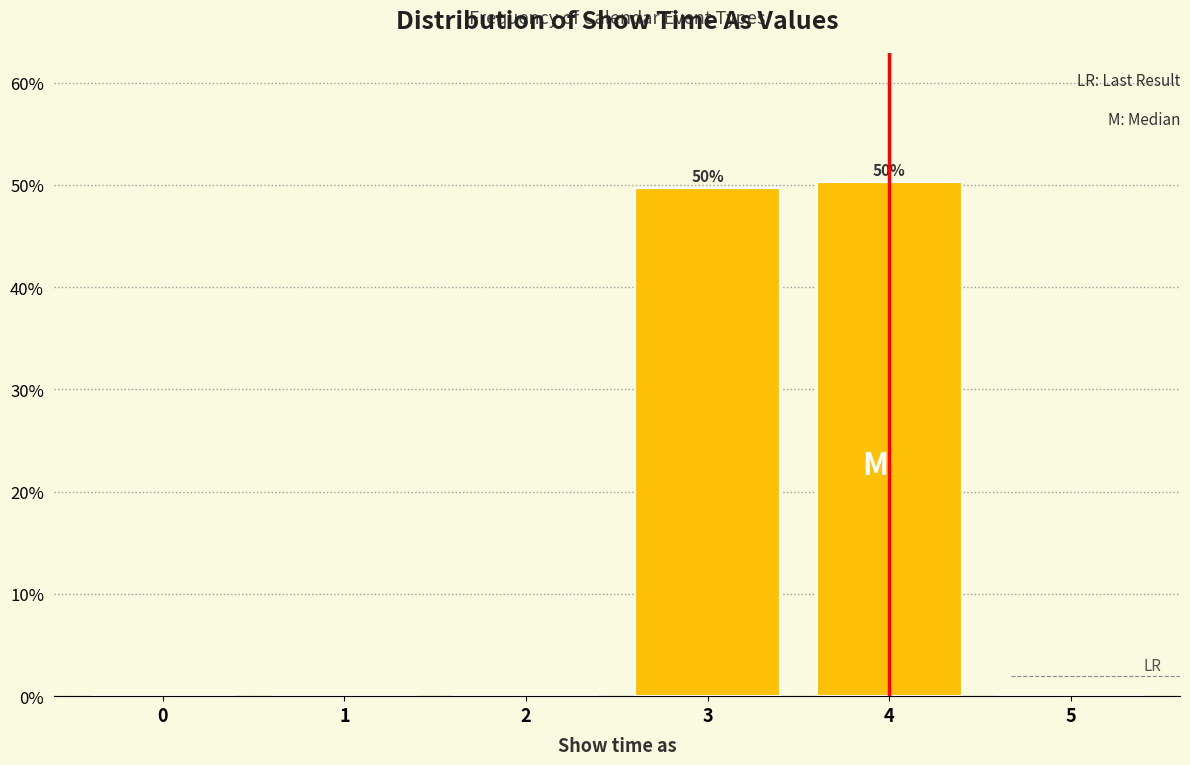

Reading left to right, list all the values displayed in this chart.

0=0.0	1=0.0	2=0.0	3=49.7	4=50.3	5=0.0